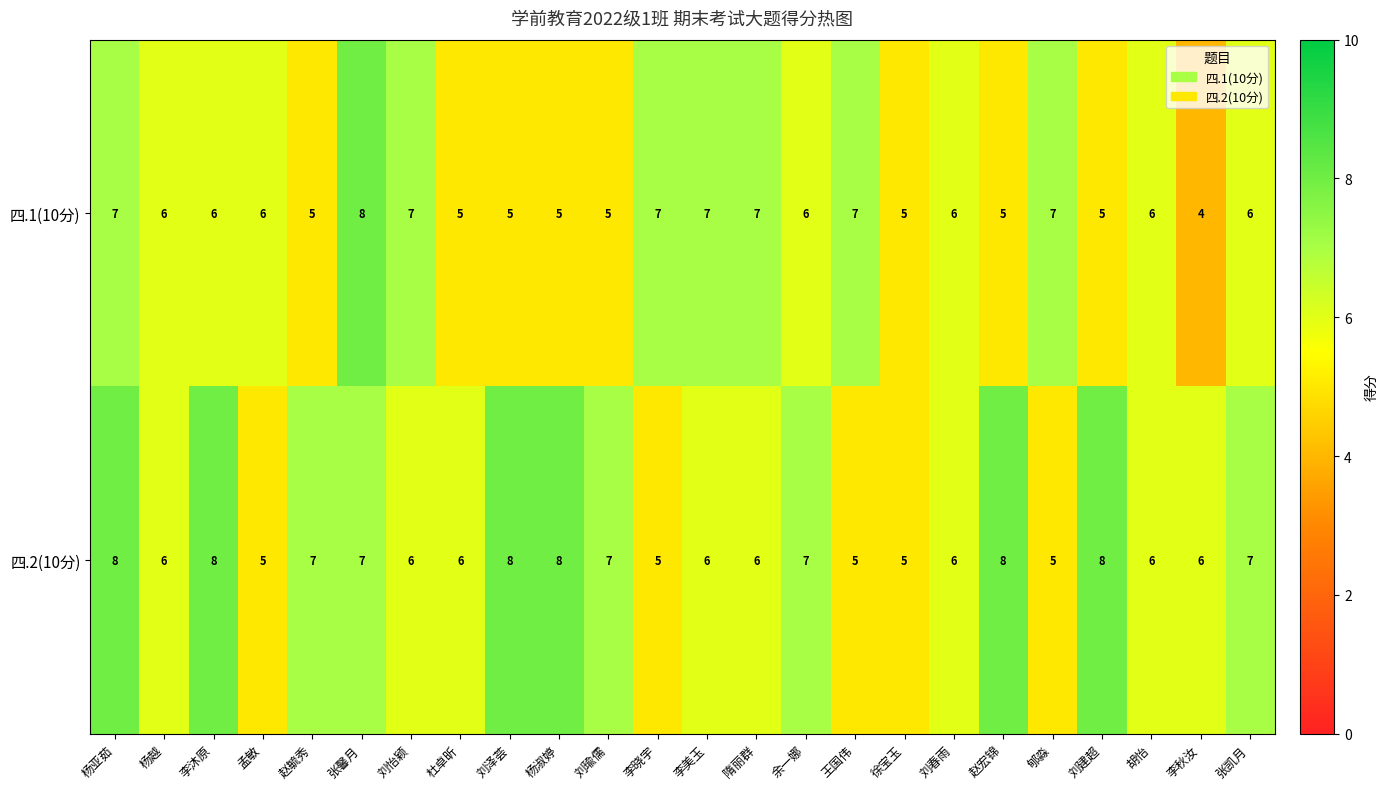

At which label does 四.1(10分) first exceed 6?

杨亚茹